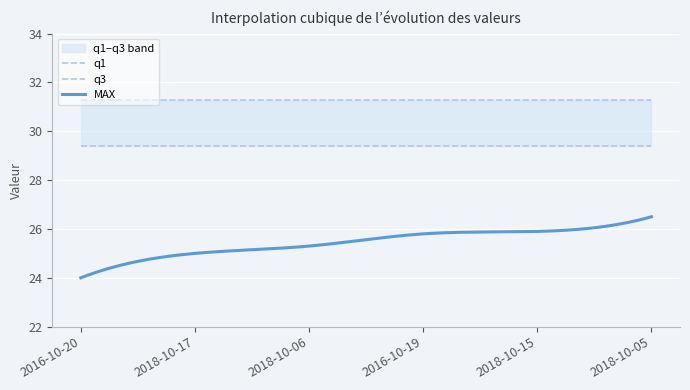

What is the highest value of the MAX series?

26.5